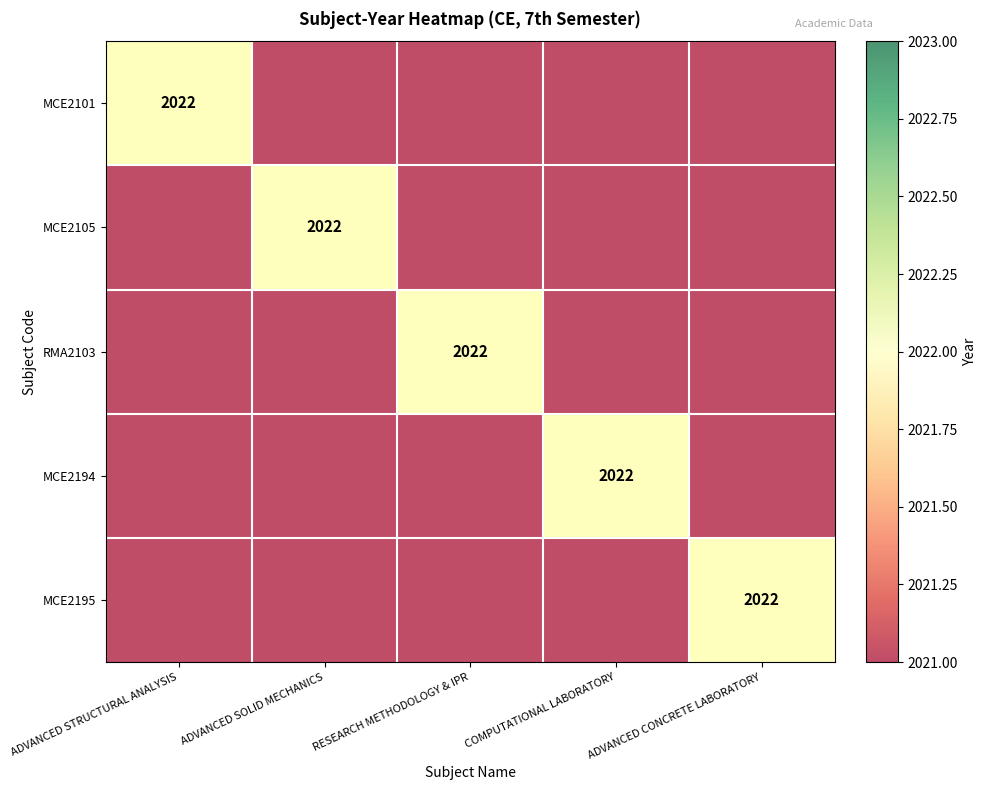

Which series has the largest total across all categories?

MCE2101